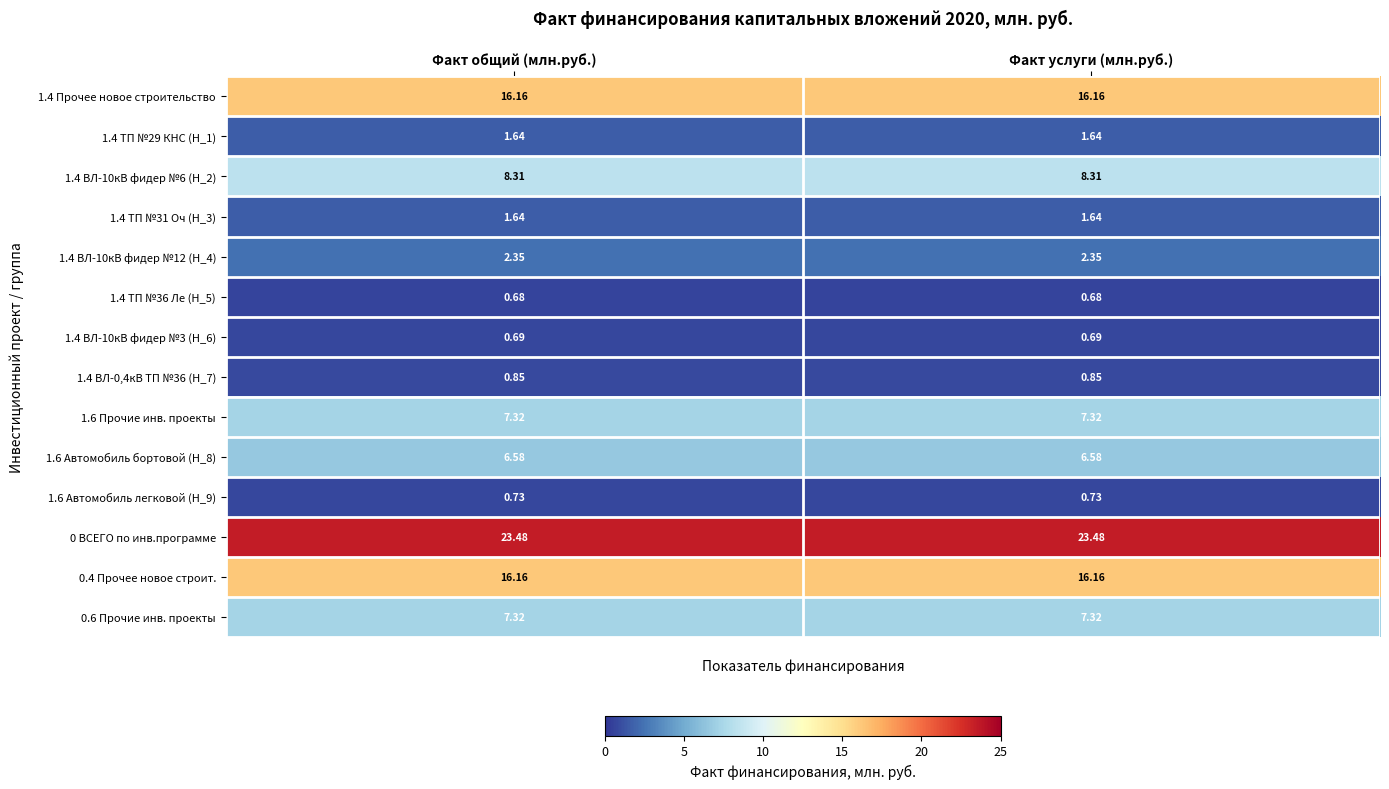

Is the value of 1.4 ВЛ-0,4кВ ТП №36 (Н_7) at Факт общий (млн.руб.) greater than the value of 0 ВСЕГО по инв.программе at Факт услуги (млн.руб.)?

No